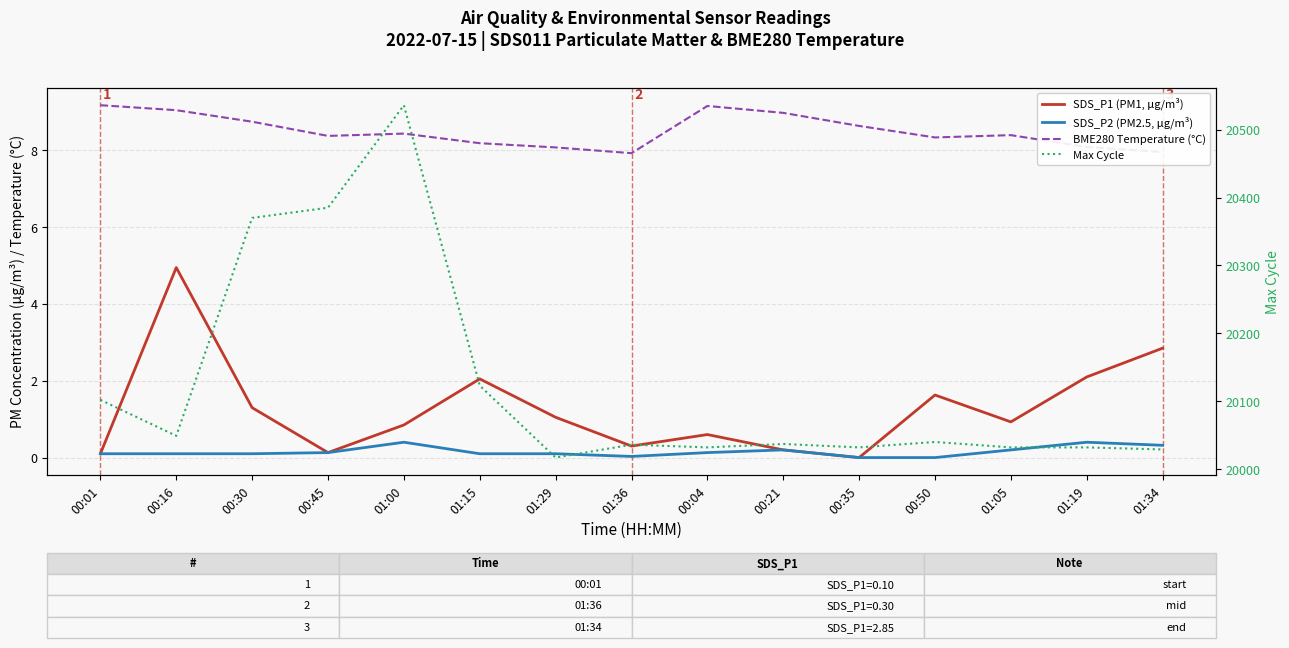

Rank the series at 01:34 from highest to lowest value.

Max Cycle, BME280 Temperature (°C), SDS_P1 (PM1, μg/m³), SDS_P2 (PM2.5, μg/m³)